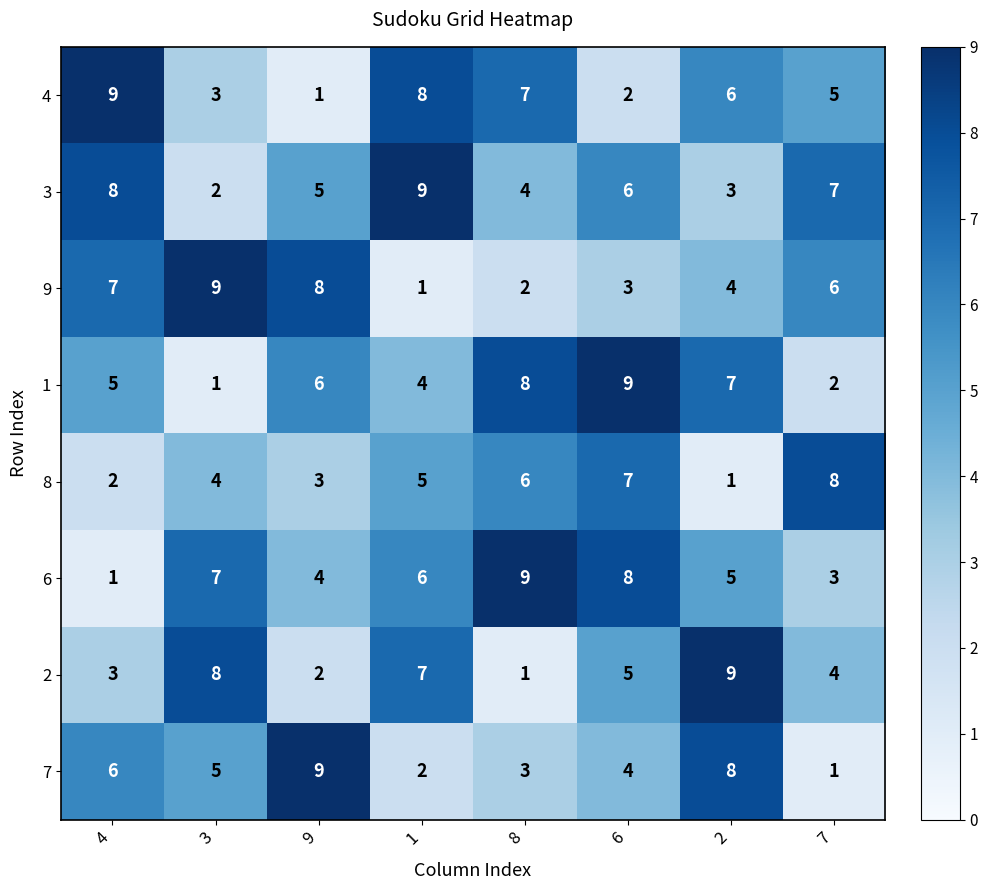

Is it true that 8 equals 7 at 1?

False